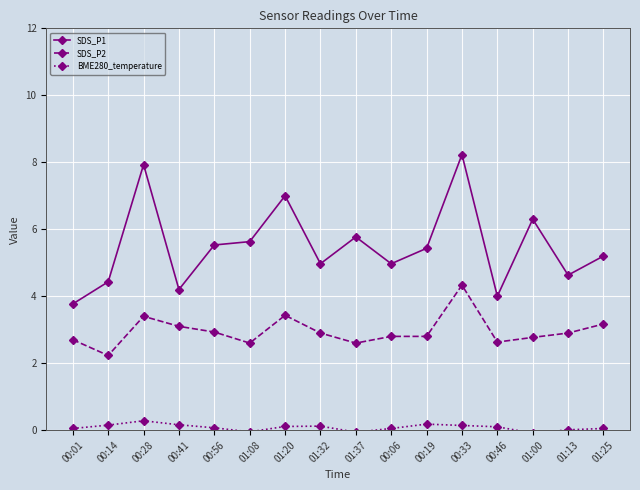

What are all the series names shown in the legend?

SDS_P1, SDS_P2, BME280_temperature